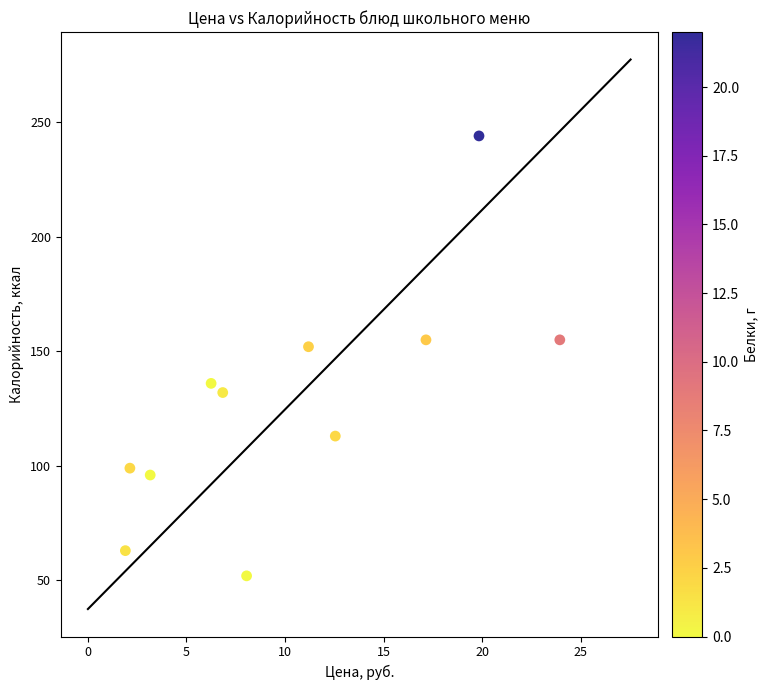

What is the average Y value?

127